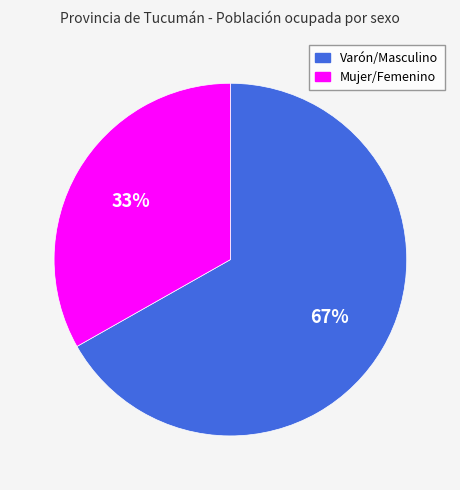

Which slice is the largest?

Varón/Masculino